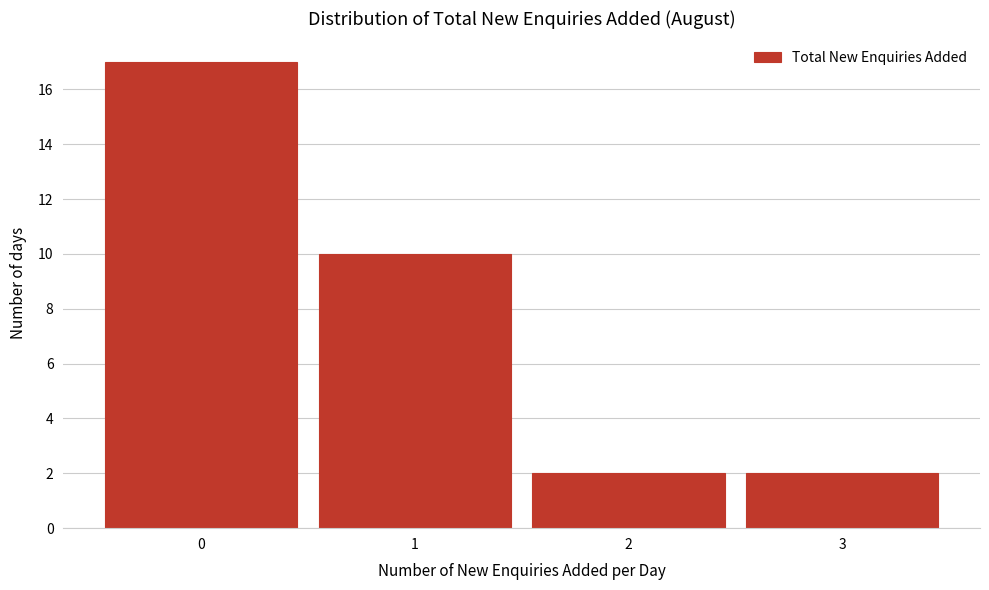

Reading left to right, transcribe this chart: for each bar, give the range it covers on the x-axis and its height. The values are not printed on the chart, so give them approximately, as read against the axis.

-0.5 to 0.5: 17
0.5 to 1.5: 10
1.5 to 2.5: 2
2.5 to 3.5: 2